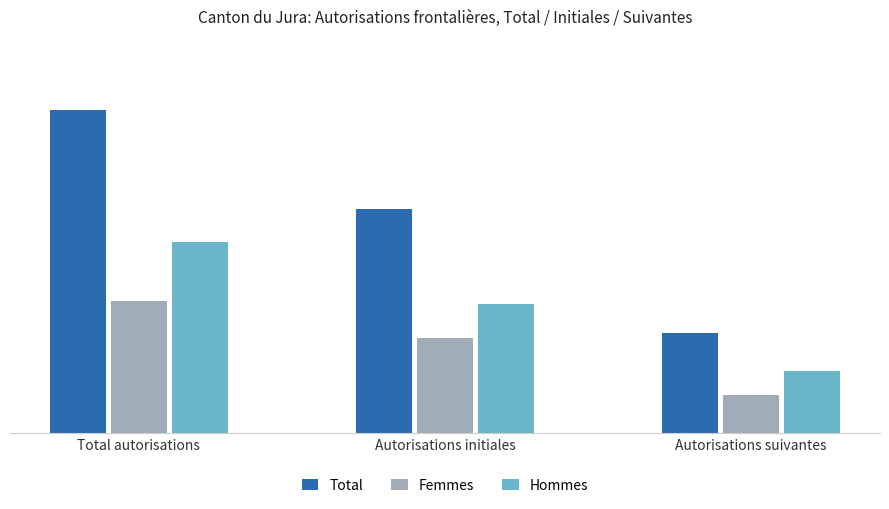

Are the bars horizontal?

No